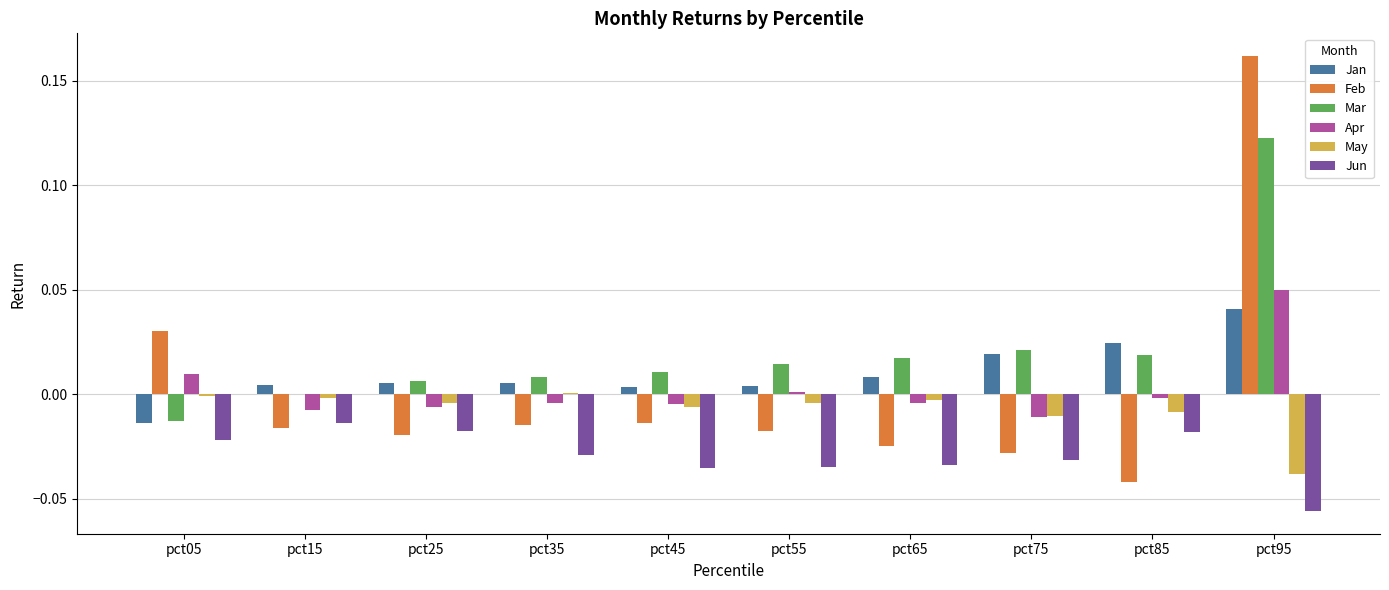

The value of Apr at pct45 is -0.0. True or false?

True